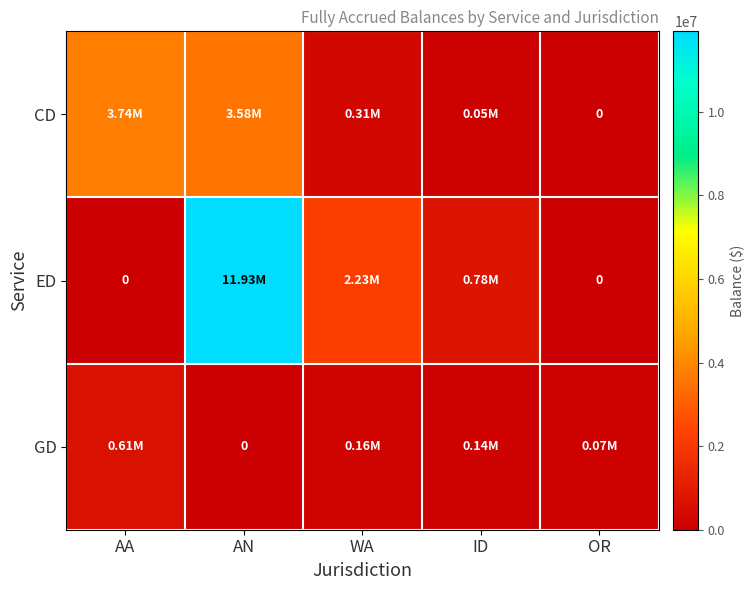

What is the difference between the GD values at ID and WA?

24081.6